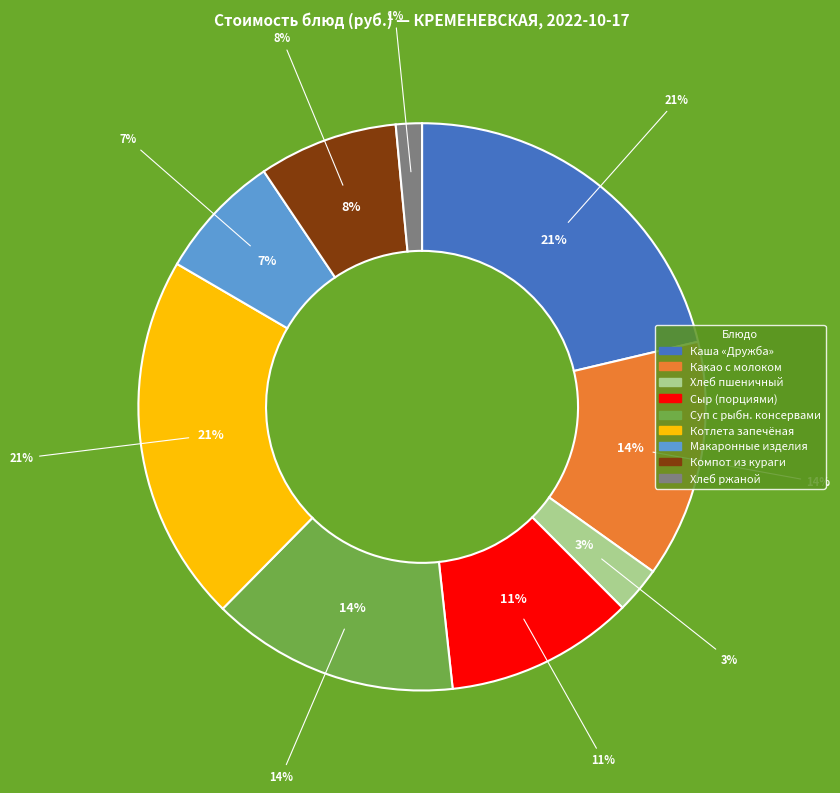

Approximately how many times larger is the value at КОТЛЕТА ЗАПЕЧЕНАЯ compared to МАКАРОННЫЕ ИЗДЕЛИЯ ОТВАРНЫЕ?

2.9